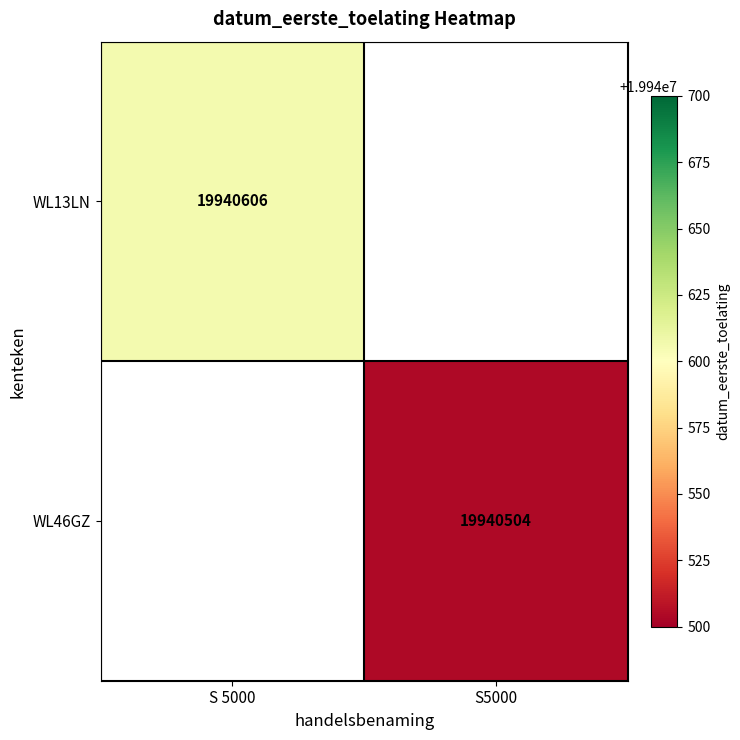

The value of WL13LN at S 5000 is 7022746. True or false?

False